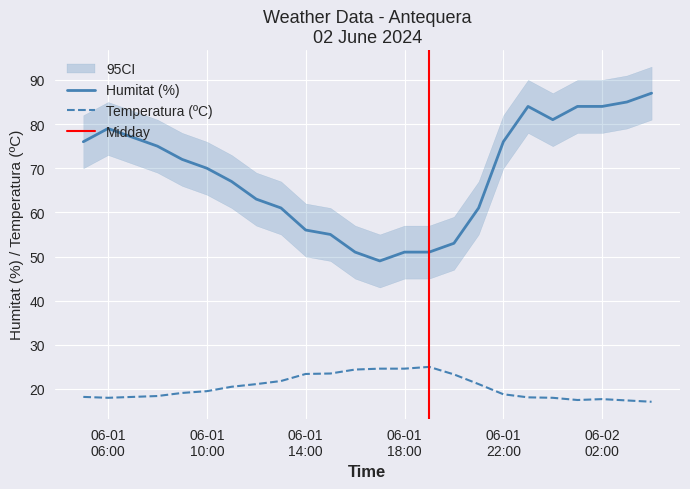

Which category has the lowest value in the Humitat (%) series?

01/06 17:00